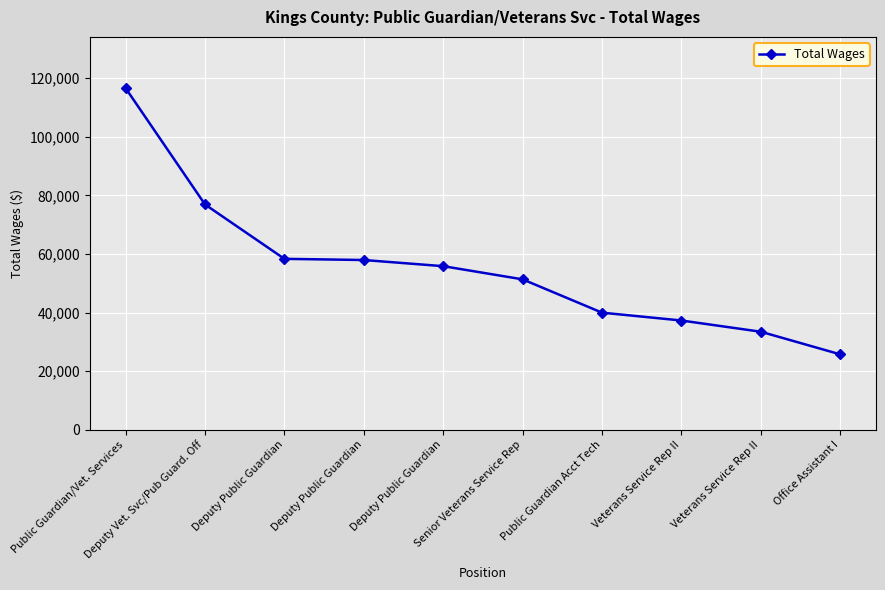

The chart shows a value of 38549 at Office Assistant I. True or false?

False